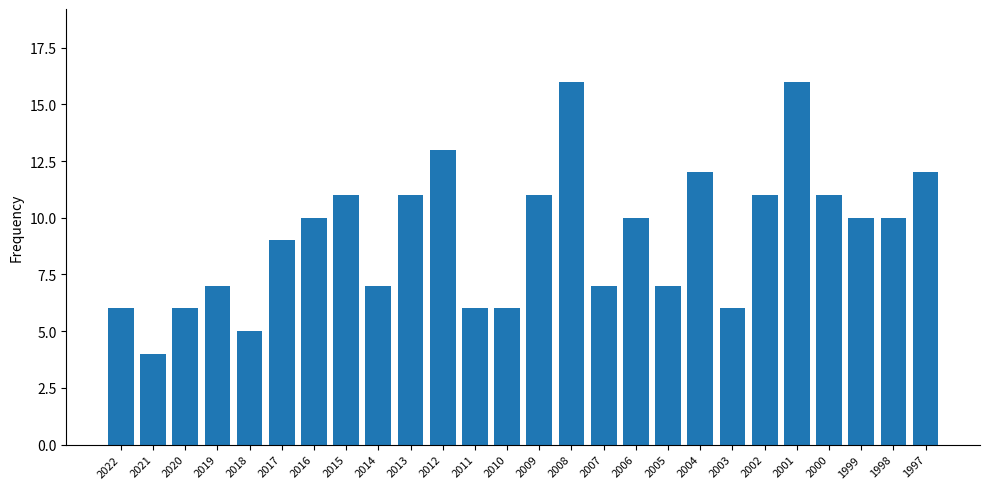

Reading right to left, what are all the values shown in this chart?

12	10	10	11	16	11	6	12	7	10	7	16	11	6	6	13	11	7	11	10	9	5	7	6	4	6